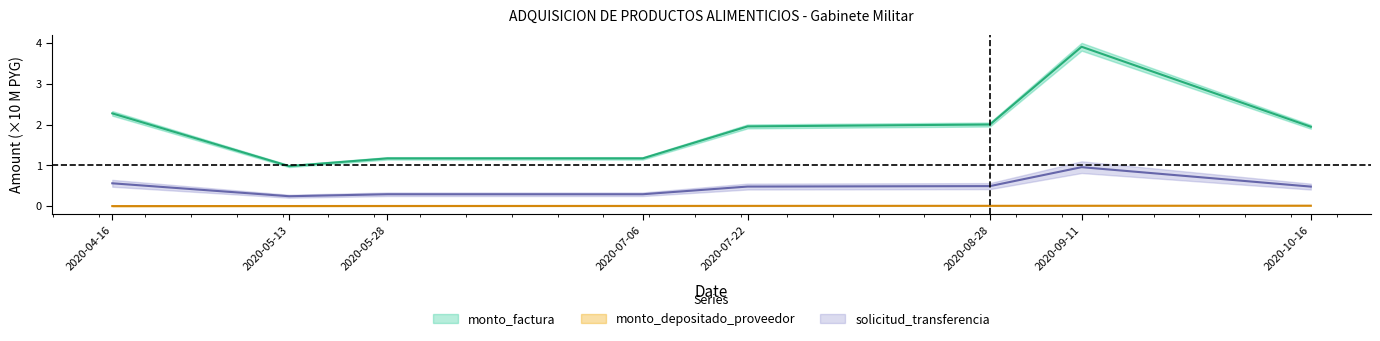

What is the difference between the second highest and minimum values in the monto_factura series?

1.3